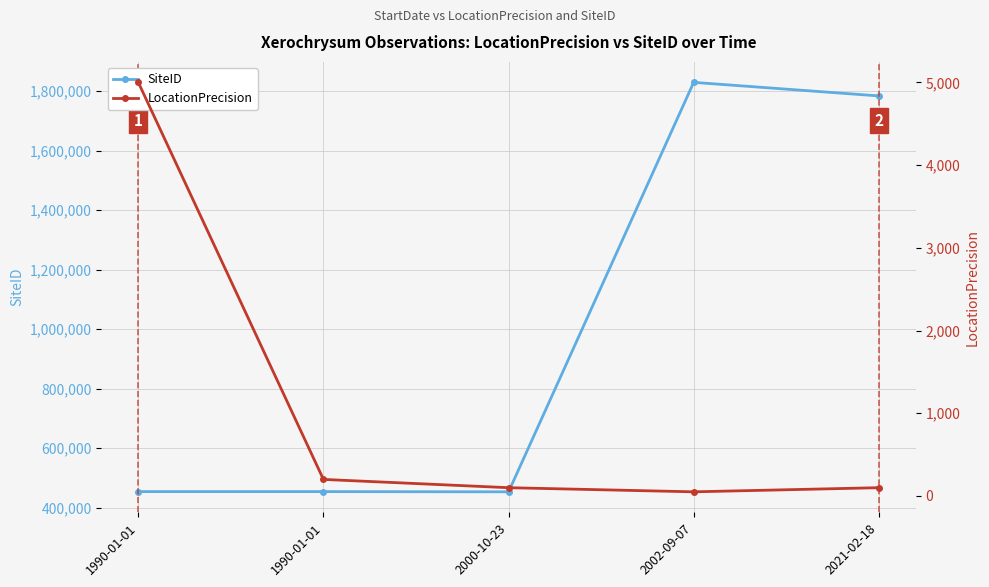

Which category has the lowest value in the LocationPrecision series?

2002-09-07